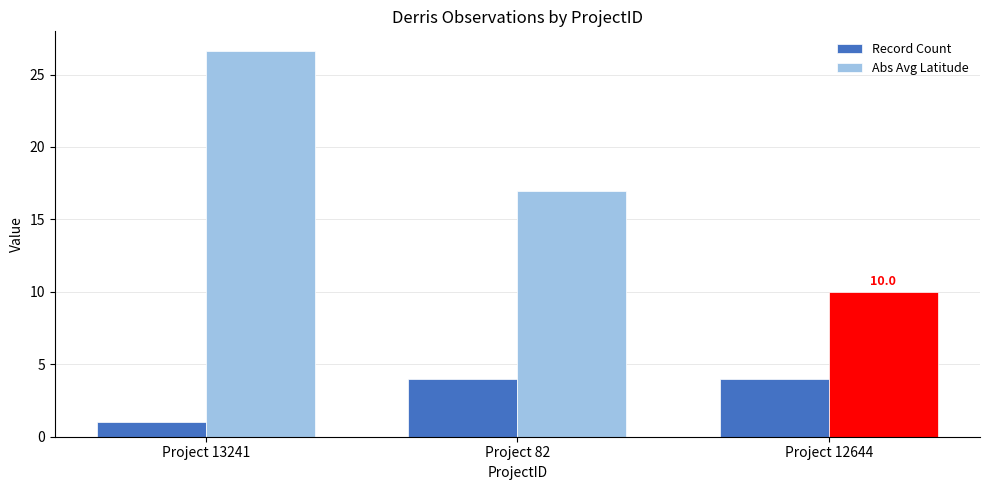

What is the sum of all Abs Avg Latitude values?

53.6